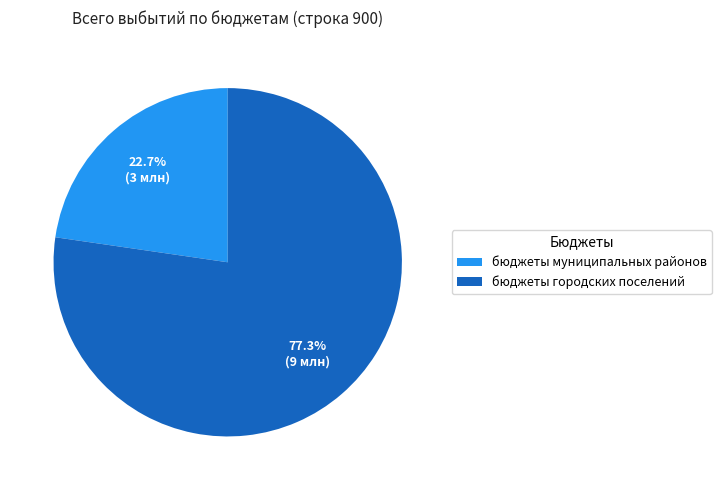

What is the largest slice in the pie chart?

бюджеты городских поселений